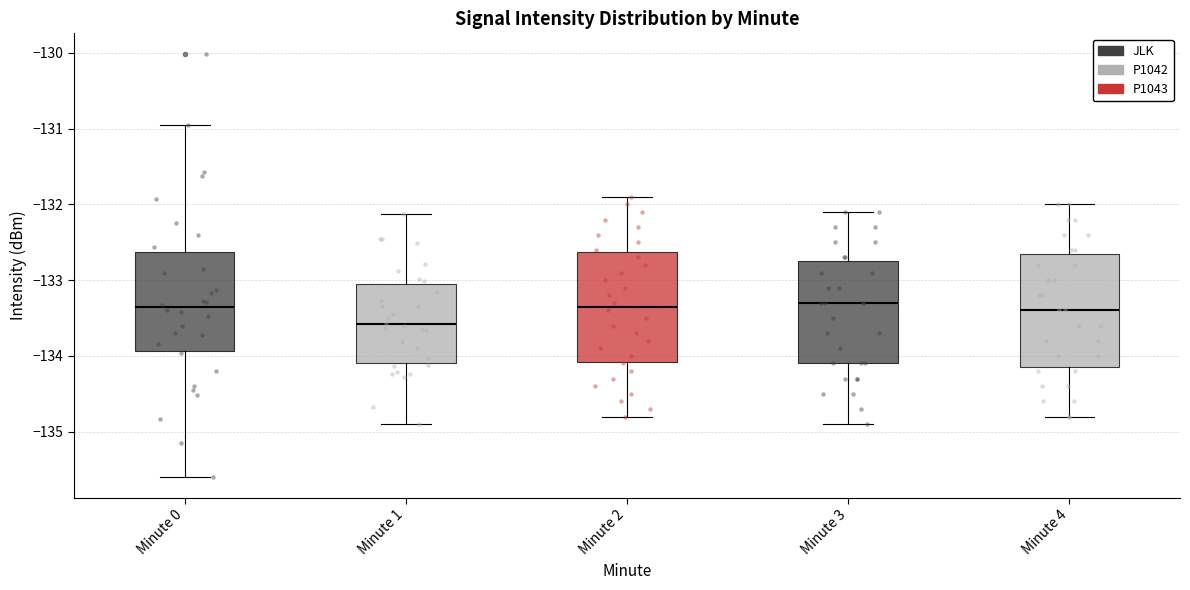

Reading left to right, read every box against the y-axis: the position of its median line, the range the box covers, and the ends of its whiskers. The values are not printed on the chart, so give them approximately, as read against the axis.

Minute 0: median -133.4, box -133.9 to -132.6, whiskers -135.6 to -131.0
Minute 1: median -133.6, box -134.1 to -133.0, whiskers -134.9 to -132.1
Minute 2: median -133.3, box -134.1 to -132.6, whiskers -134.8 to -131.9
Minute 3: median -133.3, box -134.1 to -132.7, whiskers -134.9 to -132.1
Minute 4: median -133.4, box -134.1 to -132.6, whiskers -134.8 to -132.0